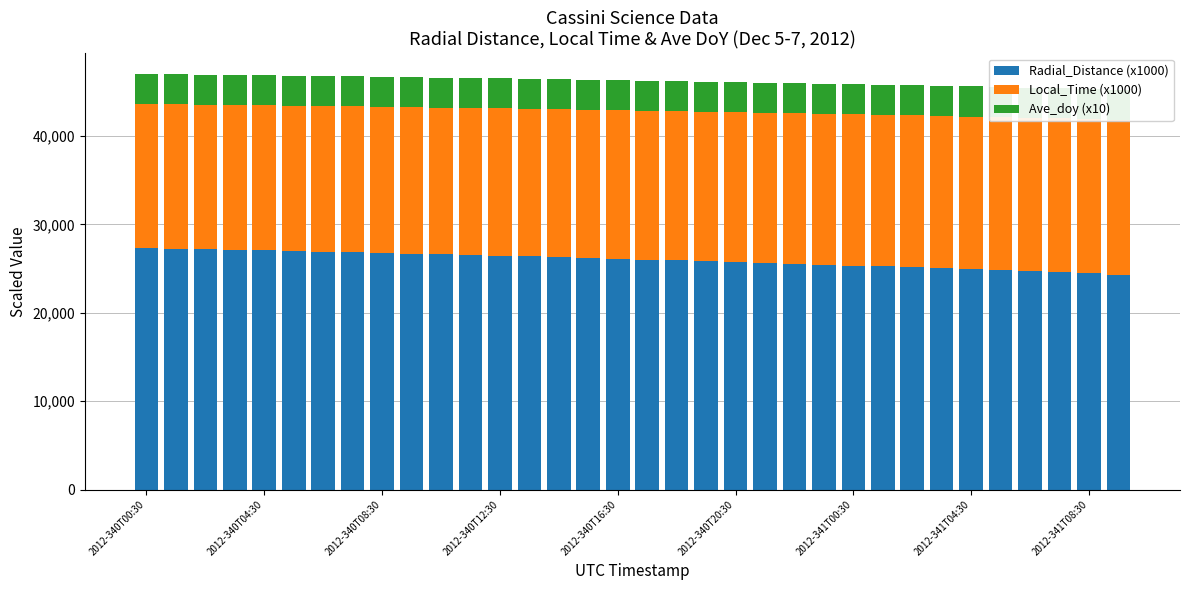

Between 11 and 12, which series saw the biggest shift?

Radial_Distance (x1000)